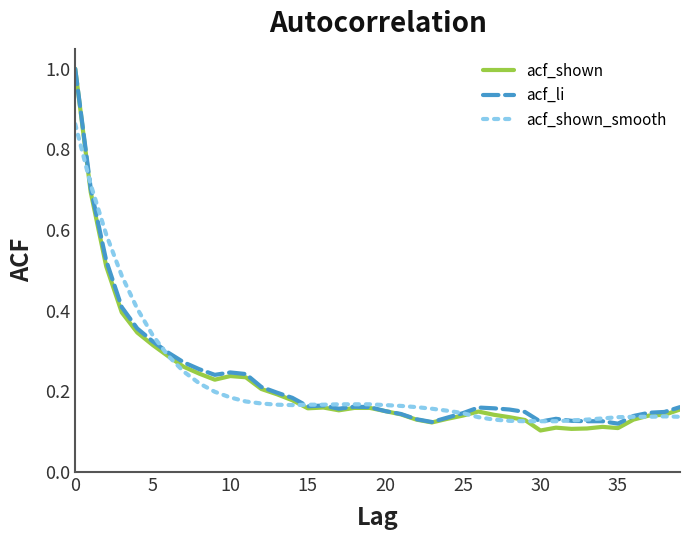

Count the acf_li values in the range 0 to 1.

40